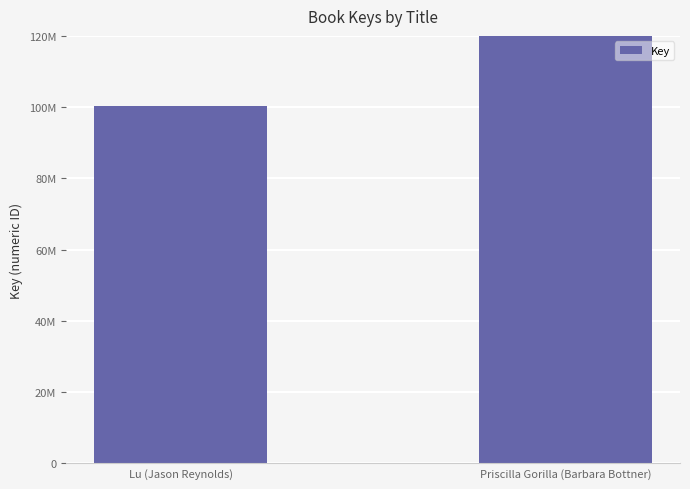

Reading right to left, transcribe all the data shown in this chart.

527299087	100216827